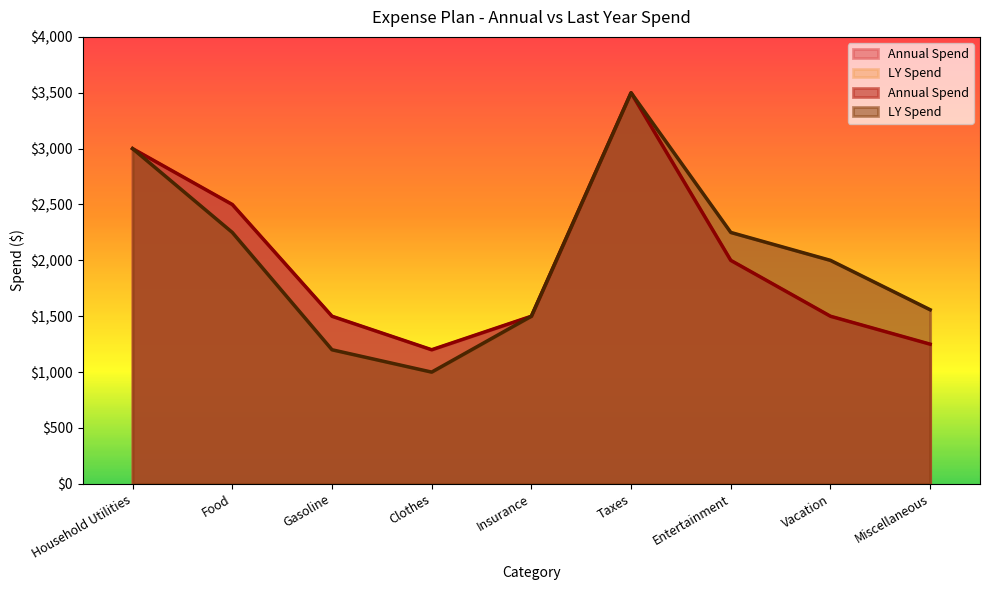

True or false: LY Spend has a value of 3243 at Entertainment.

False